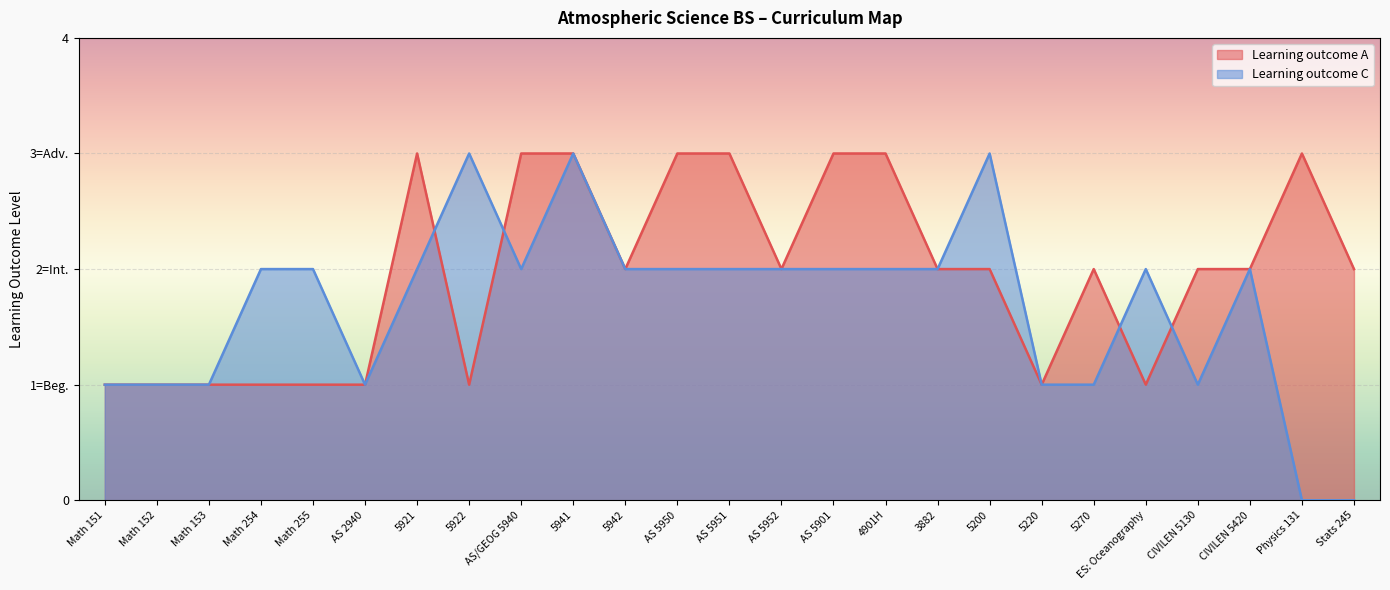

In Learning outcome A, how many points are lower than both neighbors (excluding endpoints)?

5